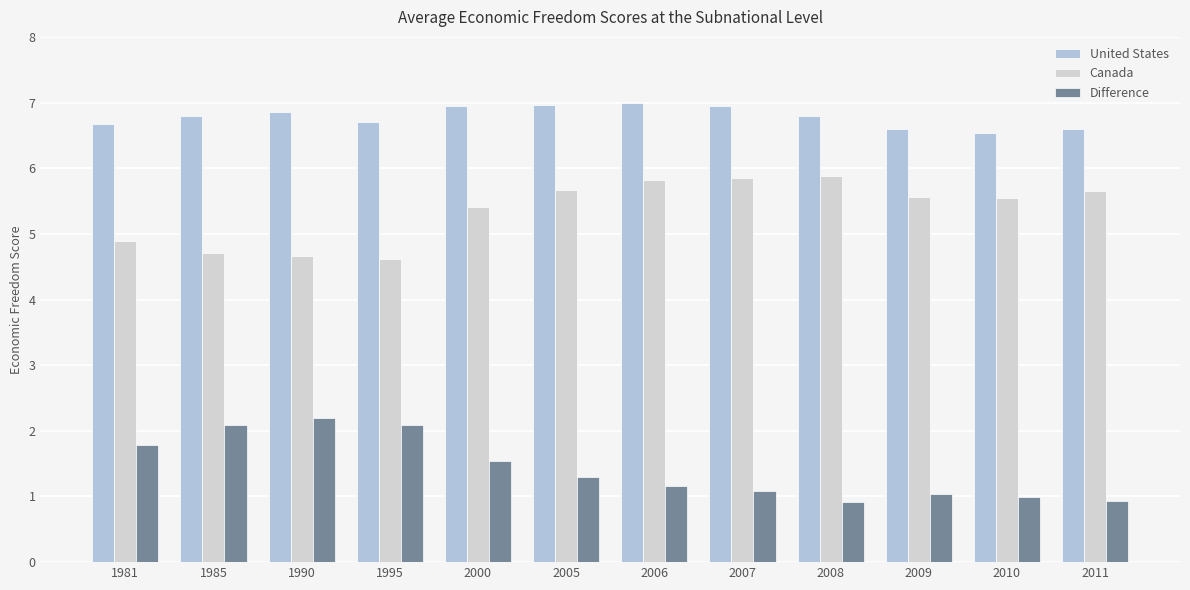

How many values in the Canada series exceed 5?

8